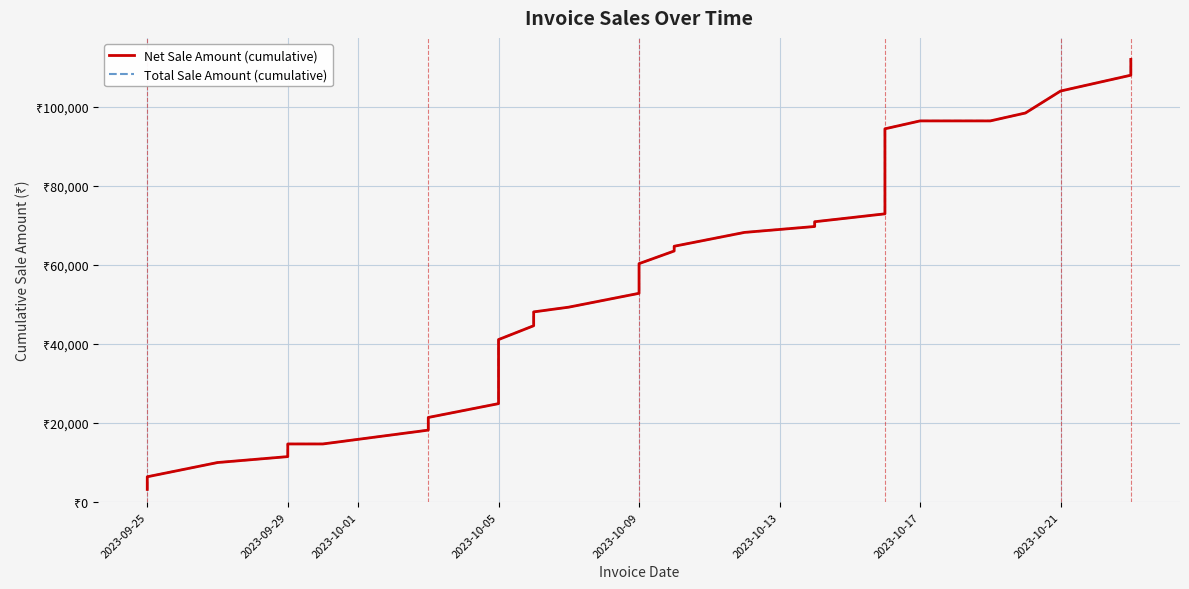

Reading right to left, list all the values displayed in this chart.

Net Sale Amount (cumulative): 111937	107937	103937	98382	96382	96382	94382	92382	88883	83883	81883	79883	76384	72885	70885	69685	68185	64686	63486	60287	55287	52787	49288	48088	44589	41090	38590	37090	35090	31591	28392	24893	21394	18195	14696	14696	11497	9997	6398	3199
Total Sale Amount (cumulative): 111937	107937	103937	98382	96382	96382	94382	92382	88883	83883	81883	79883	76384	72885	70885	69685	68185	64686	63486	60287	55287	52787	49288	48088	44589	41090	38590	37090	35090	31591	28392	24893	21394	18195	14696	14696	11497	9997	6398	3199